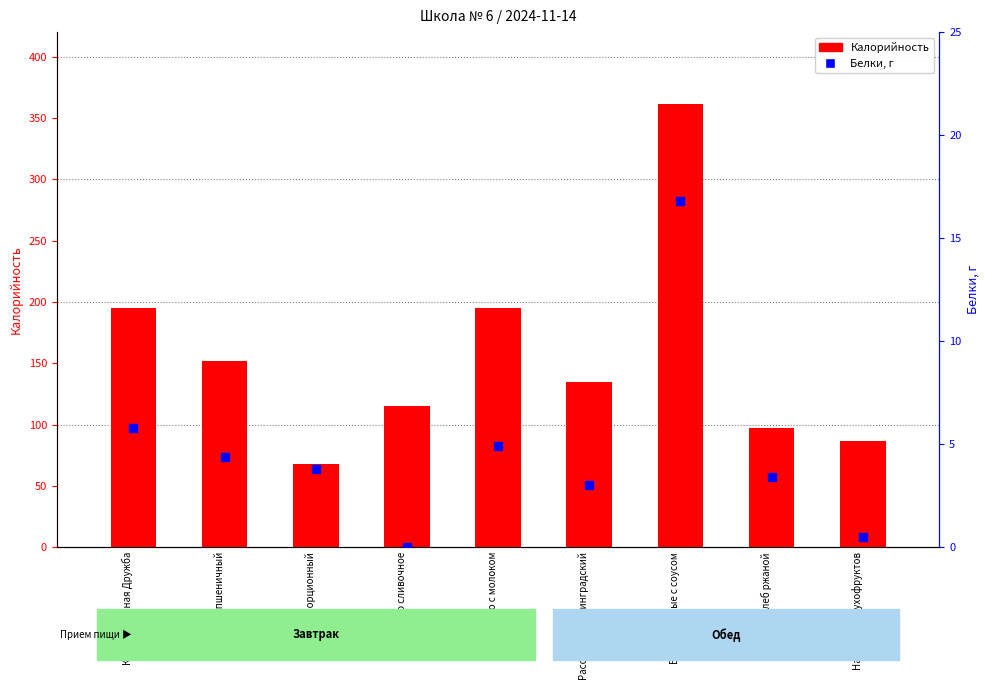

At how many categories does at least one series exceed 13?

9